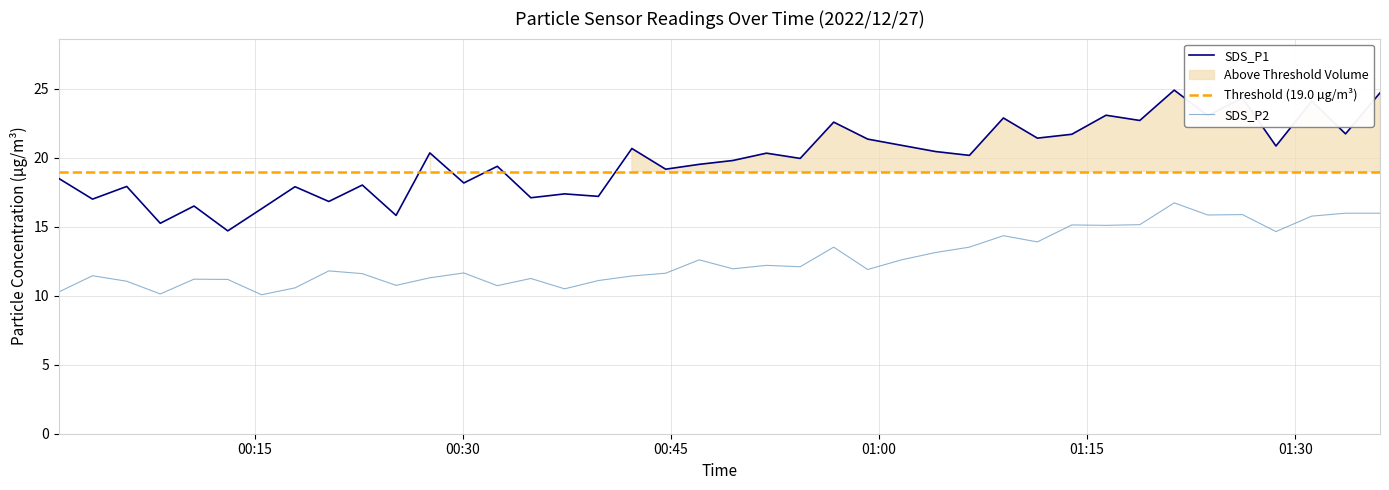

What is the lowest value of the SDS_P2 series?

10.1